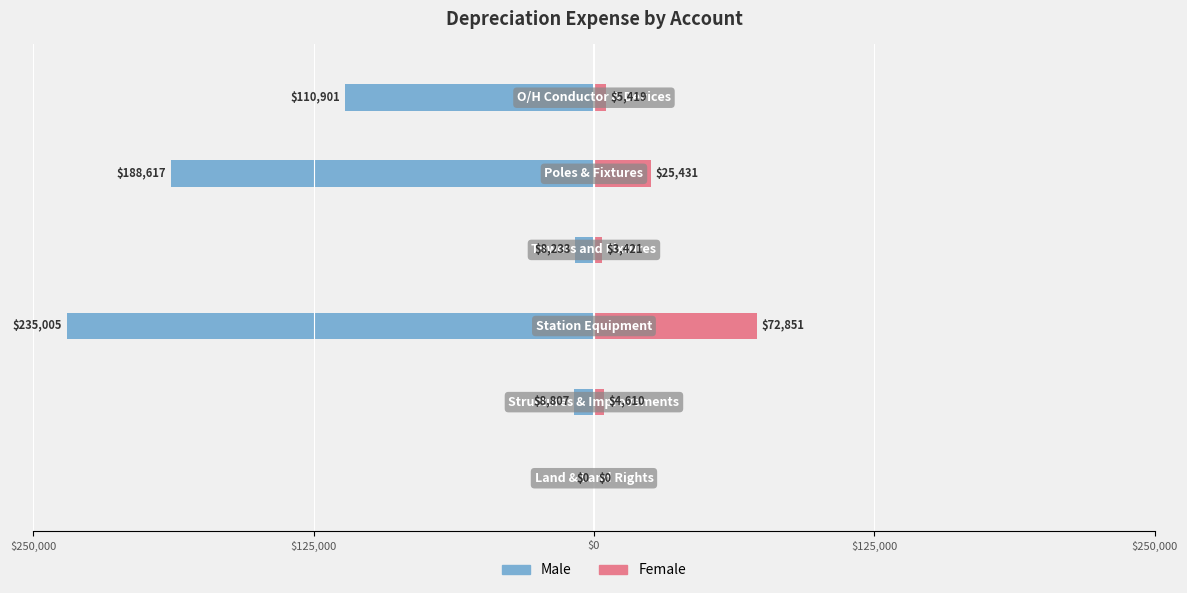

Between $0 and 5, which is larger?

5